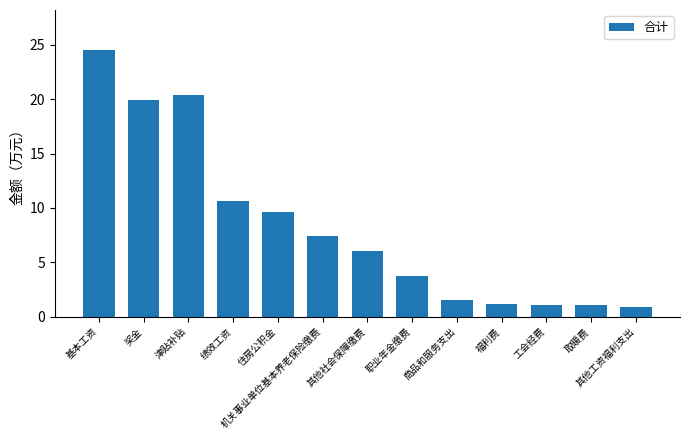

What is the value of the 12th bar from the left?

1.1